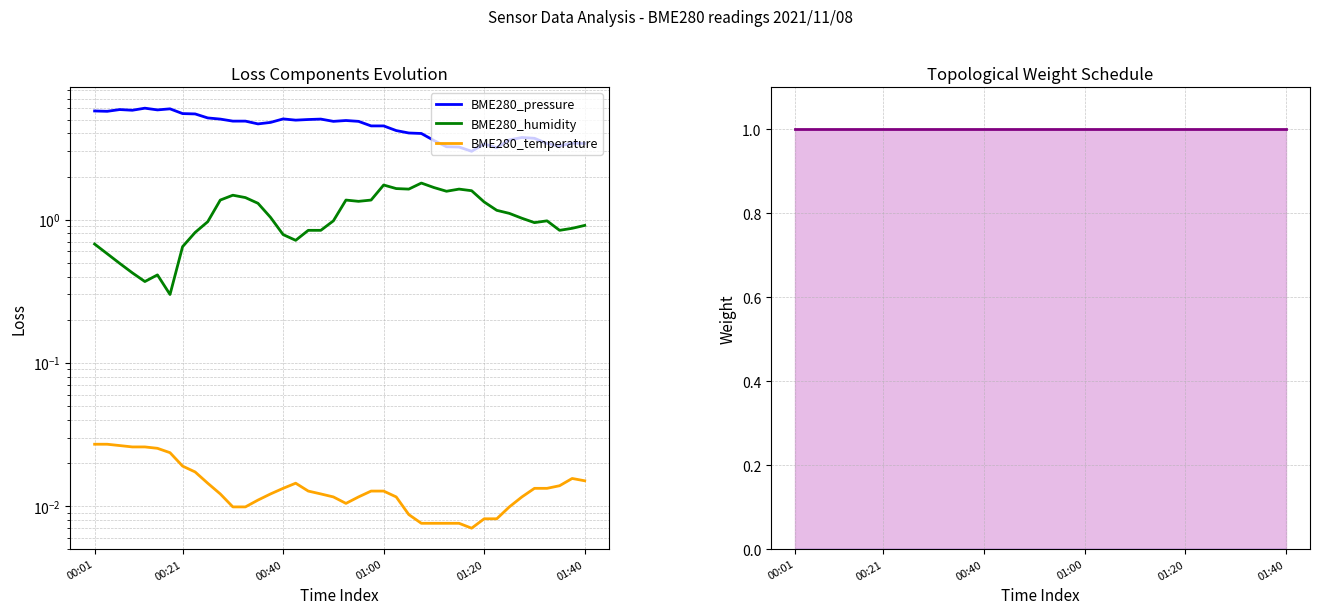

What is the average value of the BME280_pressure series?

4.5